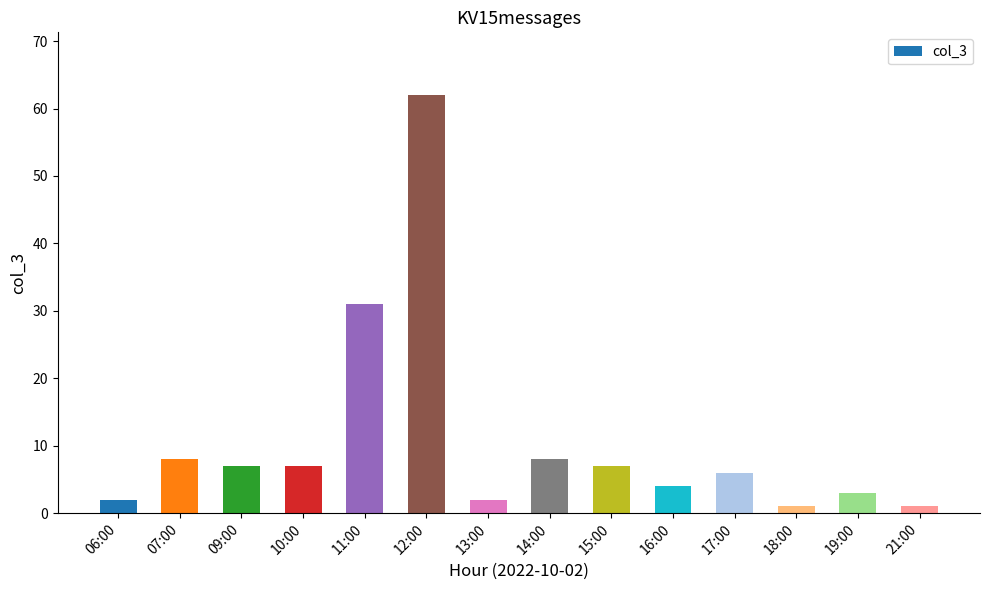

What is the ratio of the value at 19:00 to the value at 09:00?

0.4